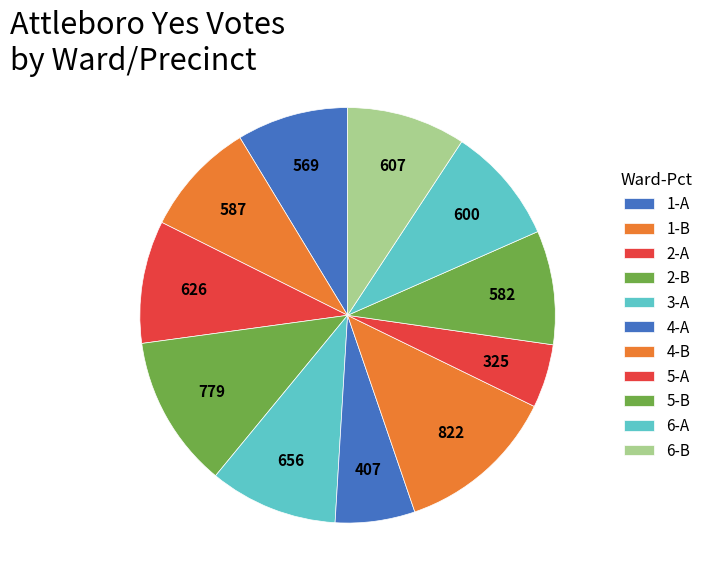

What portion of the pie excludes 1-A?

91.3%